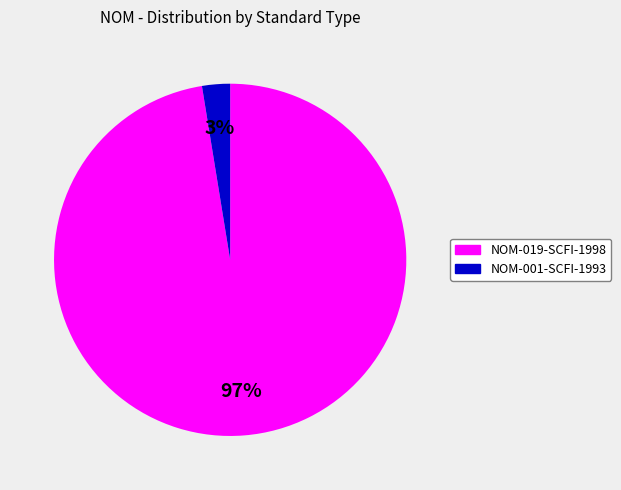

How many slices are in this pie chart?

2